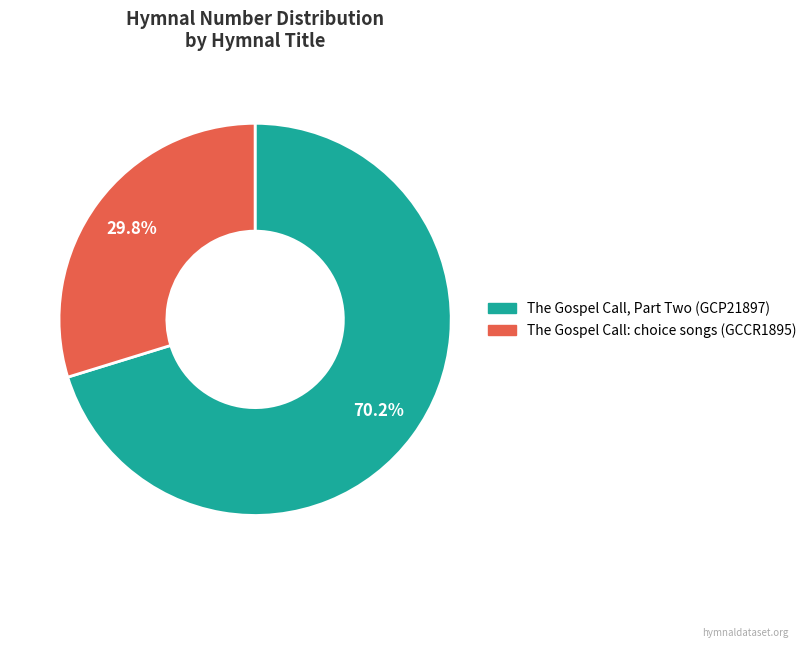

What is the largest slice in the pie chart?

The Gospel Call, Part Two (GCP21897)